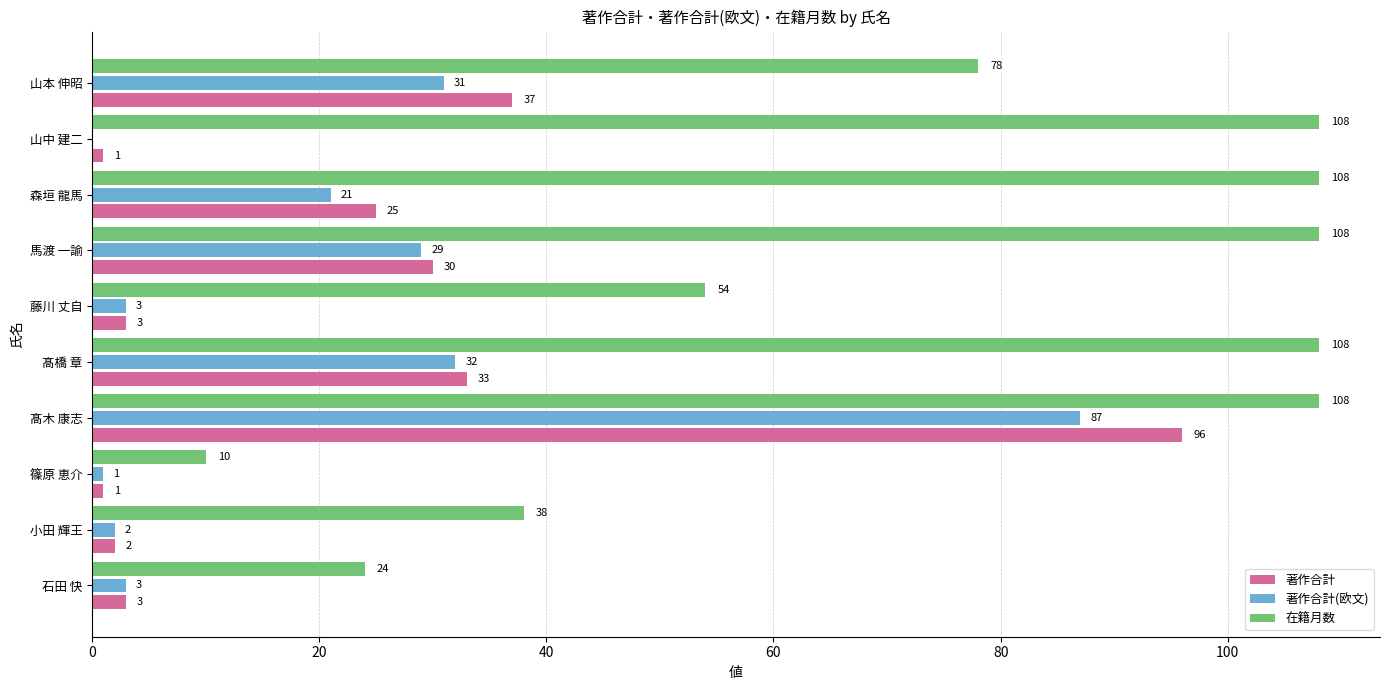

At which category is the sum across all series the highest?

髙木 康志